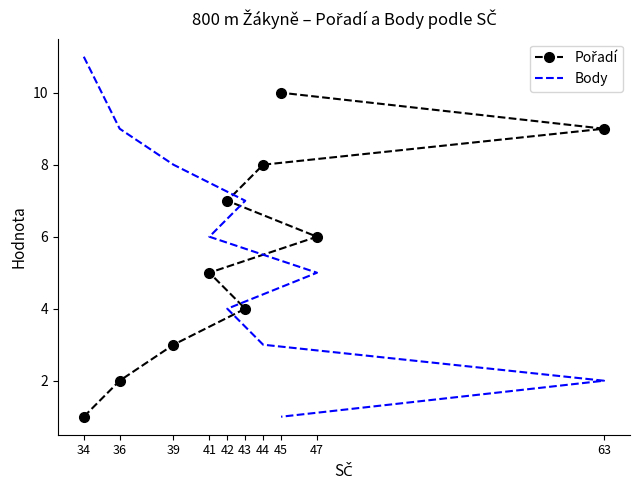

Does the chart have visible grid lines?

No